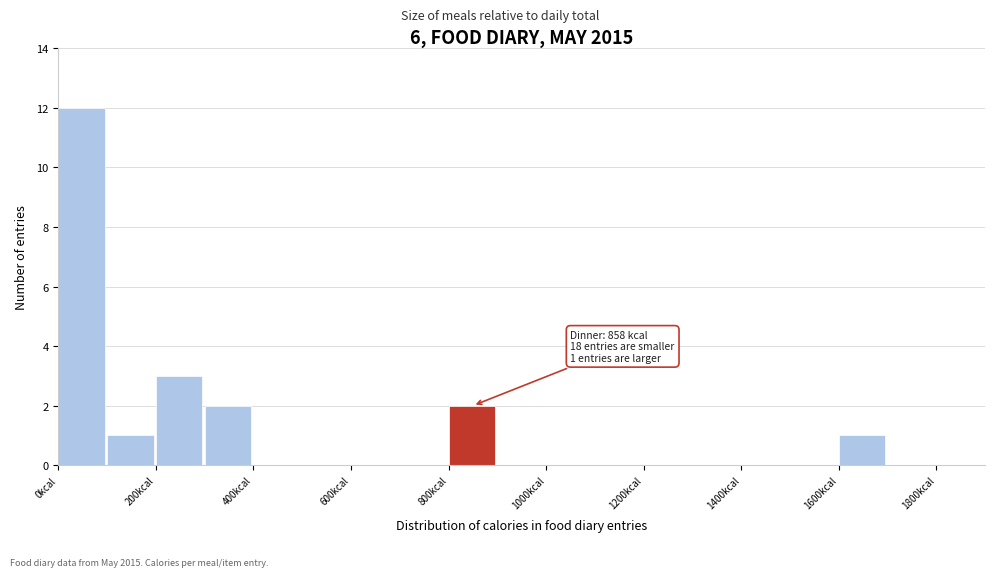

Over which range of the x-axis is the bar tallest?

0 to 100